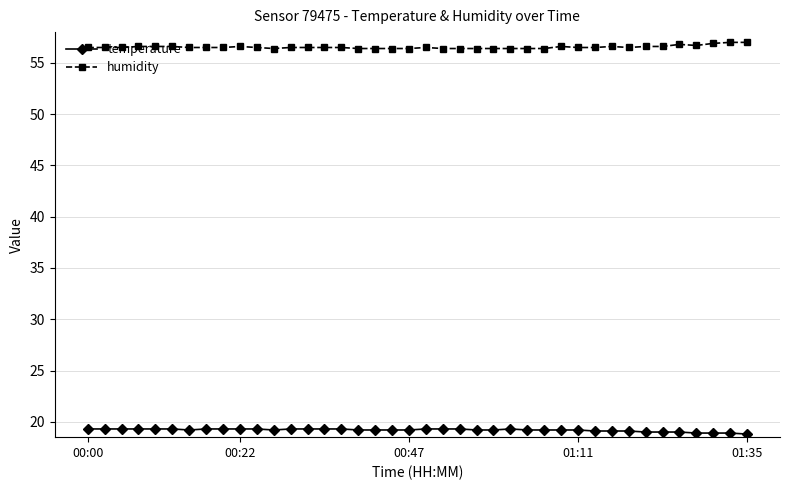

True or false: temperature and humidity intersect in this chart.

False